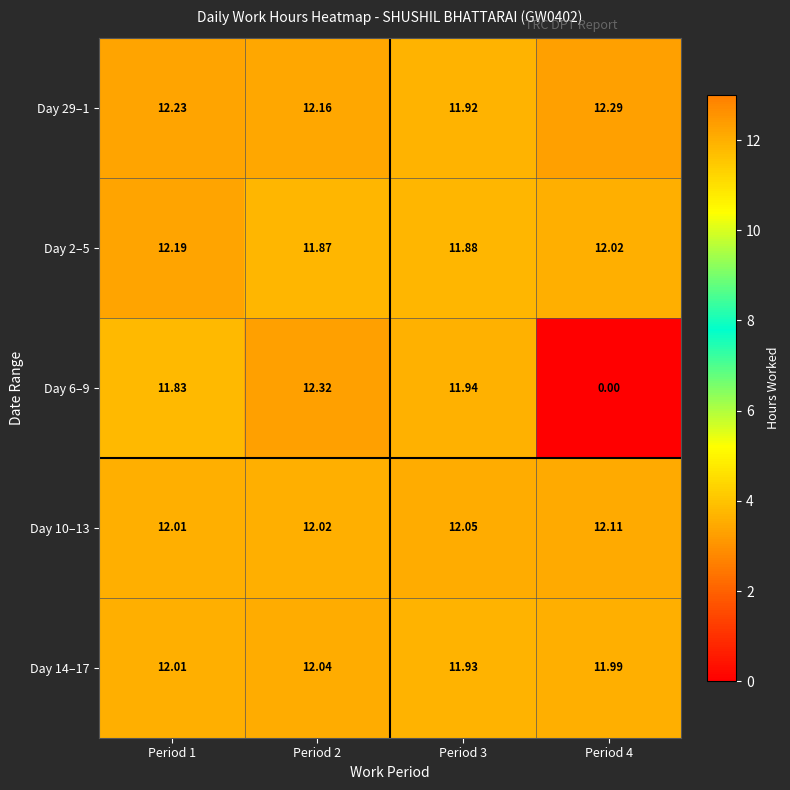

At how many categories does at least one series exceed 8?

4